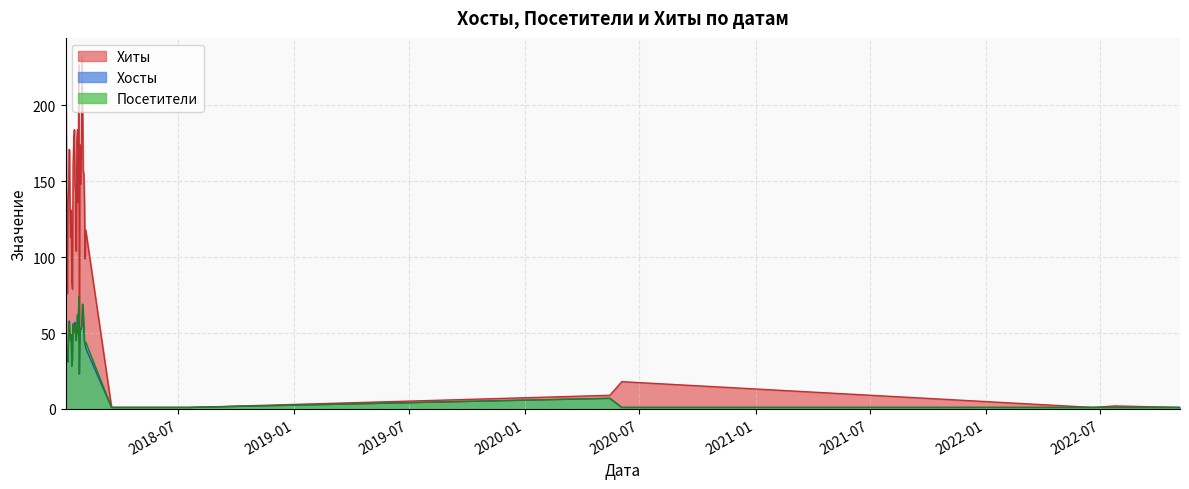

How many lines are shown in the chart?

3